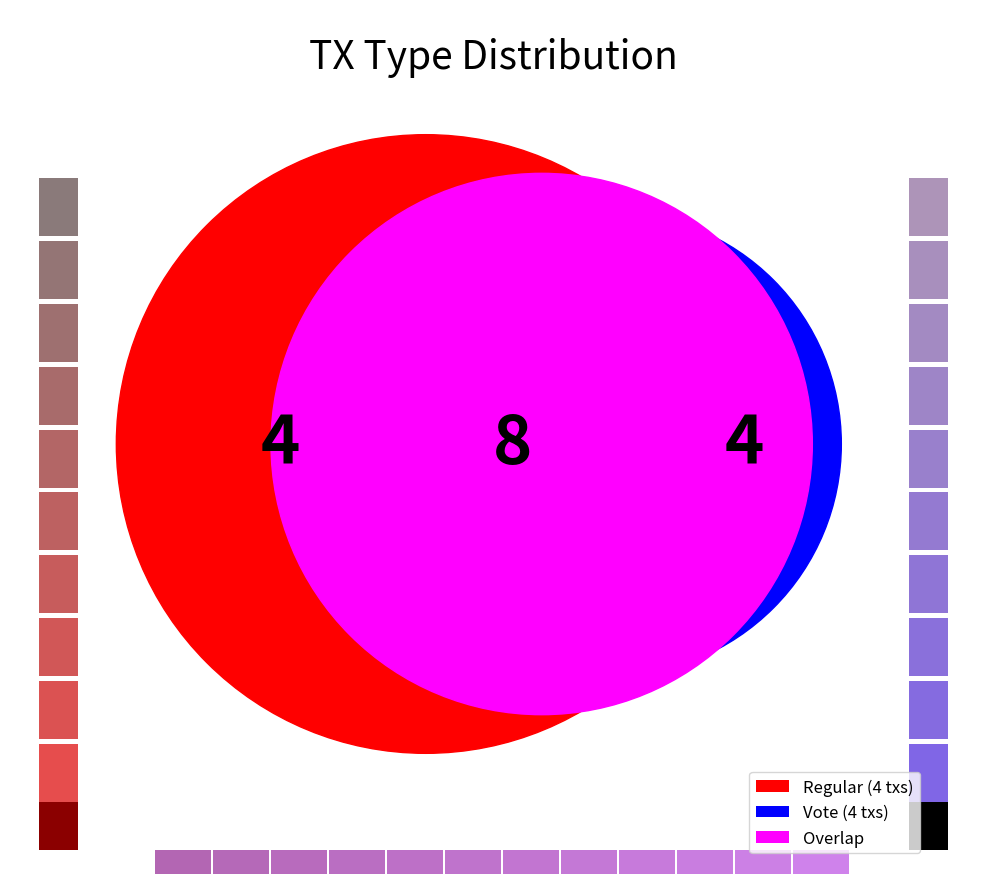

Does Vote represent more than half of the total?

No